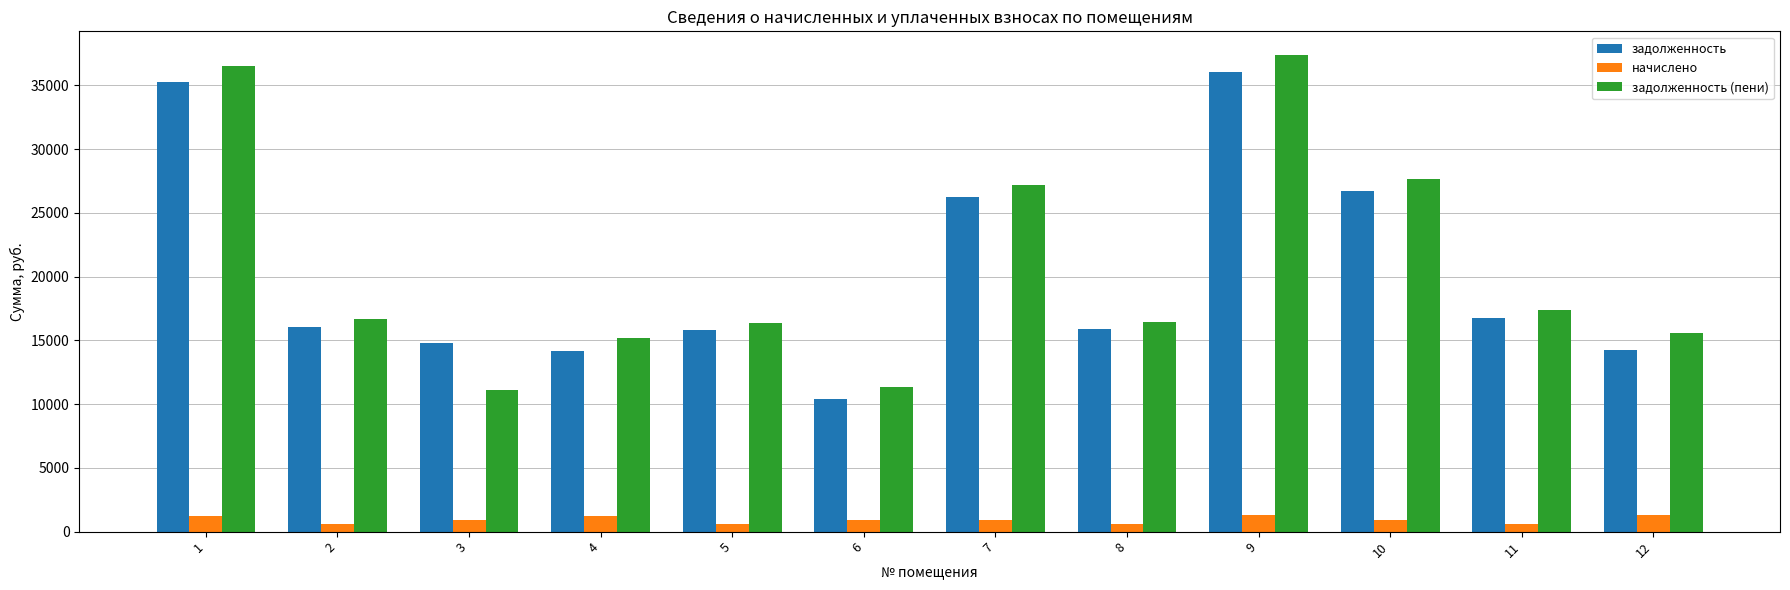

At which label does начислено first exceed 944?

1